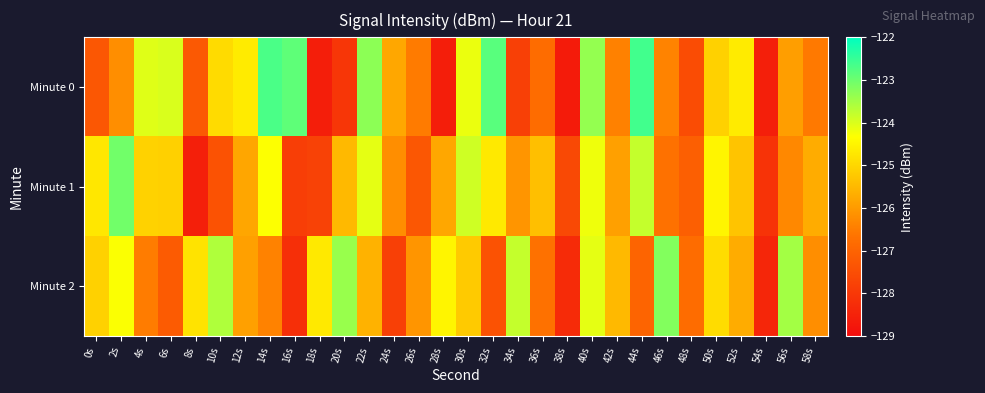

Reading left to right, list all the values displayed in this chart.

Minute 0: 0s=-127.3	2s=-126.2	4s=-124.0	6s=-124.0	8s=-127.2	10s=-124.9	12s=-124.7	14s=-122.7	16s=-122.9	18s=-128.6	20s=-128.0	22s=-123.3	24s=-125.8	26s=-126.5	28s=-128.6	30s=-124.1	32s=-122.8	34s=-127.8	36s=-126.8	38s=-128.7	40s=-123.4	42s=-126.4	44s=-122.6	46s=-126.4	48s=-127.5	50s=-125.1	52s=-124.7	54s=-128.6	56s=-125.9	58s=-126.5
Minute 1: 0s=-124.7	2s=-123.1	4s=-125.1	6s=-125.1	8s=-128.6	10s=-127.4	12s=-125.8	14s=-124.3	16s=-127.9	18s=-127.8	20s=-125.5	22s=-124.1	24s=-126.2	26s=-127.3	28s=-125.8	30s=-123.9	32s=-124.7	34s=-126.1	36s=-125.4	38s=-127.6	40s=-124.2	42s=-125.9	44s=-123.8	46s=-126.7	48s=-127.1	50s=-124.5	52s=-125.3	54s=-128.1	56s=-126.3	58s=-125.7
Minute 2: 0s=-125.1	2s=-124.3	4s=-126.5	6s=-127.2	8s=-124.8	10s=-123.6	12s=-125.9	14s=-126.4	16s=-128.2	18s=-124.7	20s=-123.4	22s=-125.6	24s=-127.8	26s=-126.1	28s=-124.5	30s=-125.2	32s=-127.4	34s=-123.8	36s=-126.7	38s=-128.3	40s=-124.1	42s=-125.5	44s=-127.0	46s=-123.2	48s=-126.8	50s=-124.9	52s=-125.7	54s=-128.4	56s=-123.5	58s=-126.2